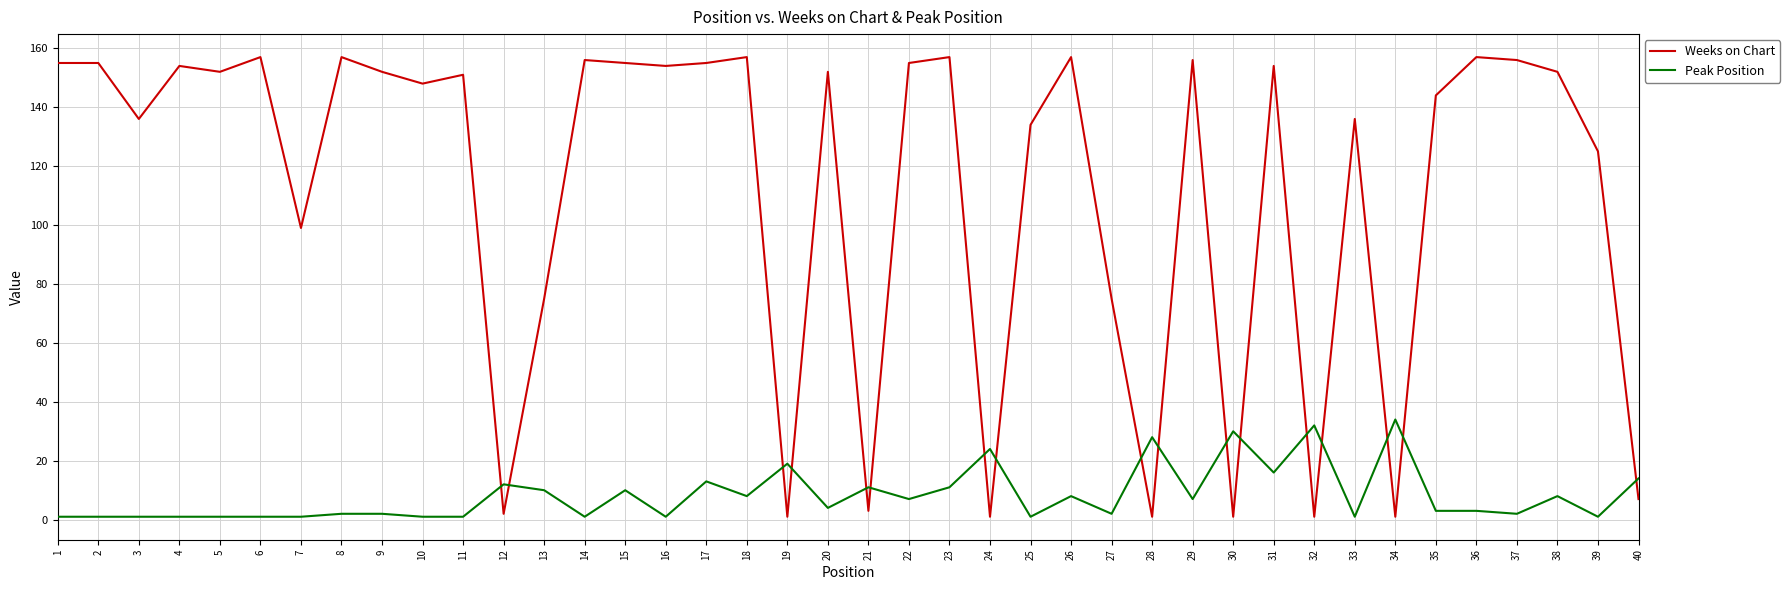

Where is the first local minimum for Weeks on Chart?

3